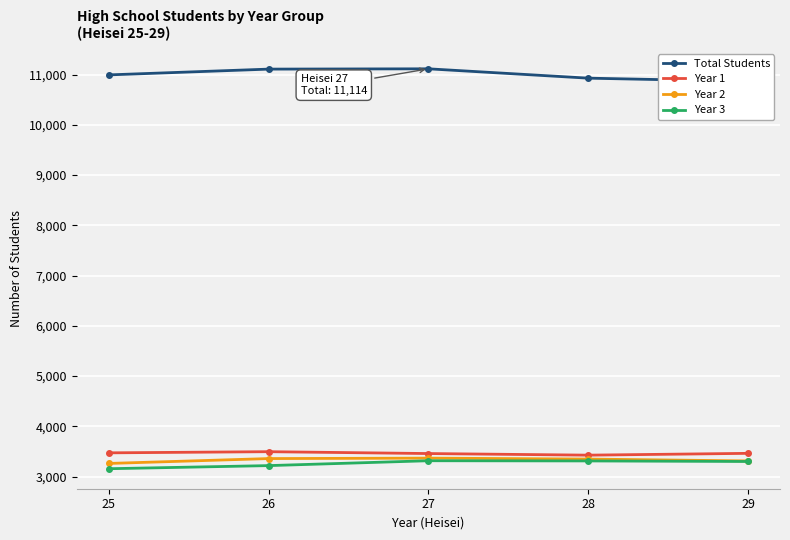

At how many categories does at least one series exceed 6162?

5